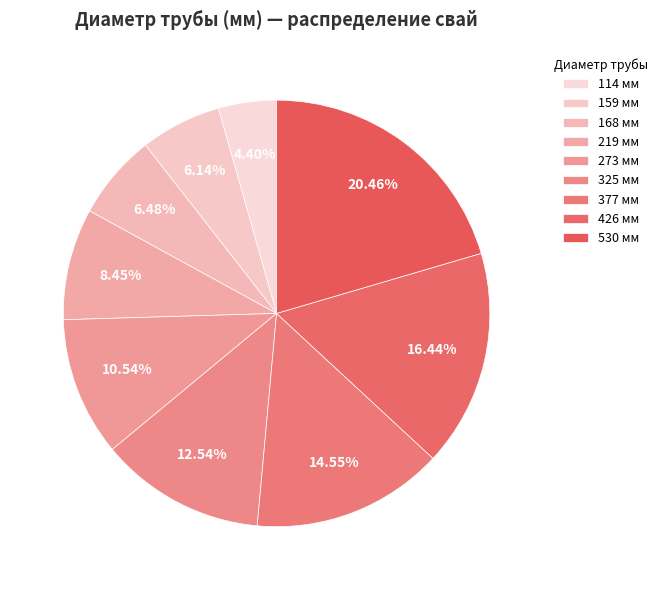

What percentage do 325 and 159 together represent?

18.7%